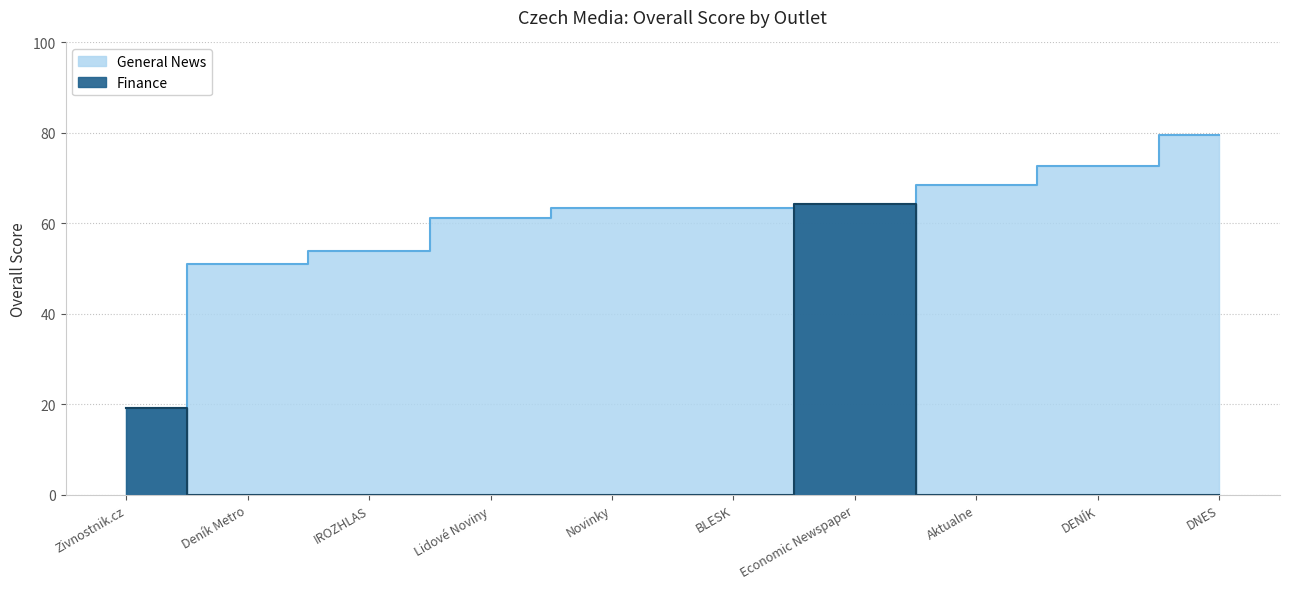

What is the average value?

59.8